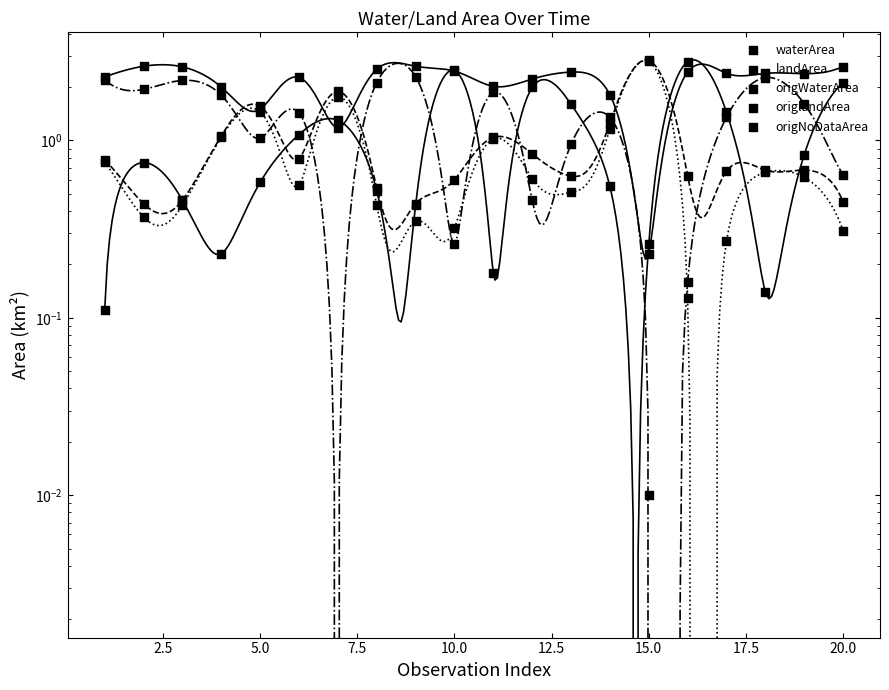

Which series has the largest Y range (max minus min)?

origNoDataArea